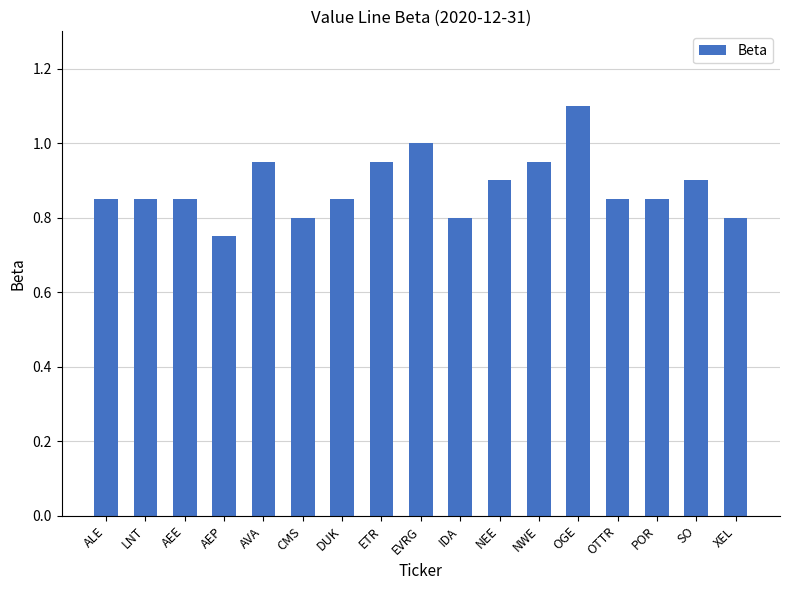

What is the change in value from CMS to EVRG?

+0.2